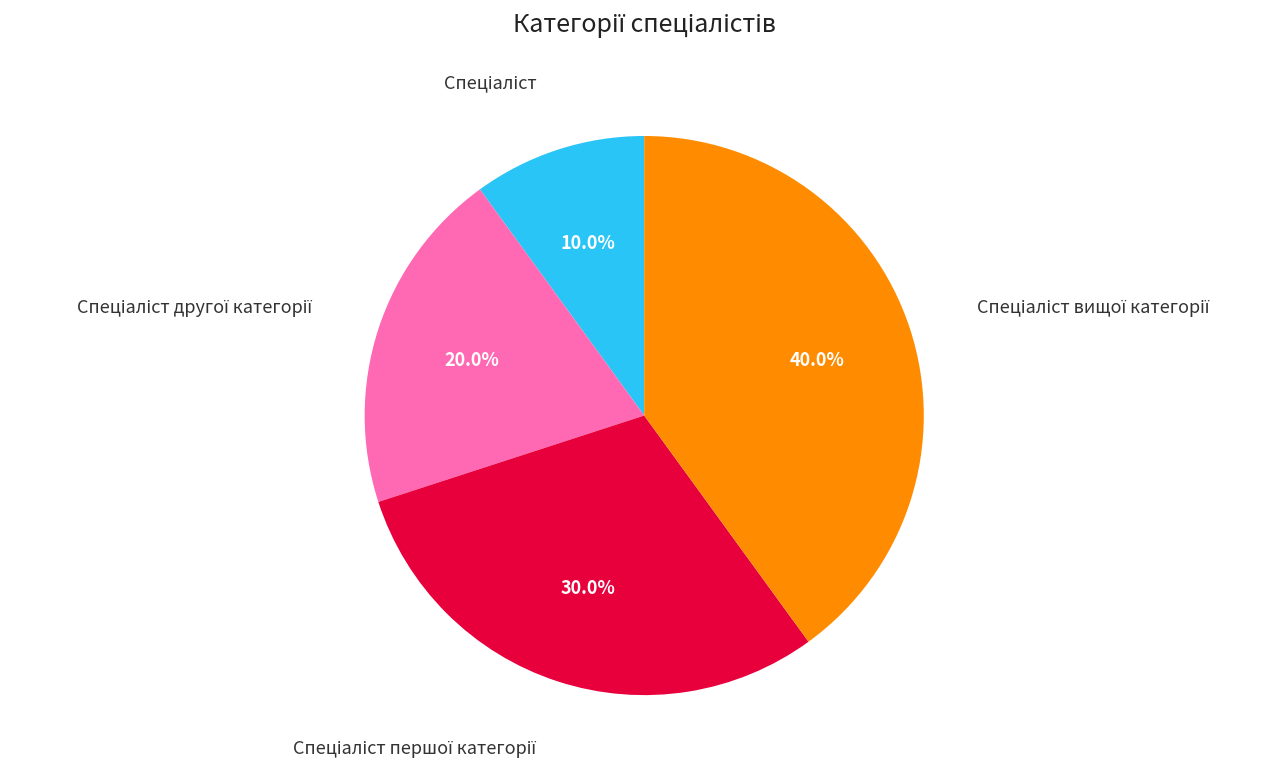

Is there any slice that represents more than half of the pie?

No